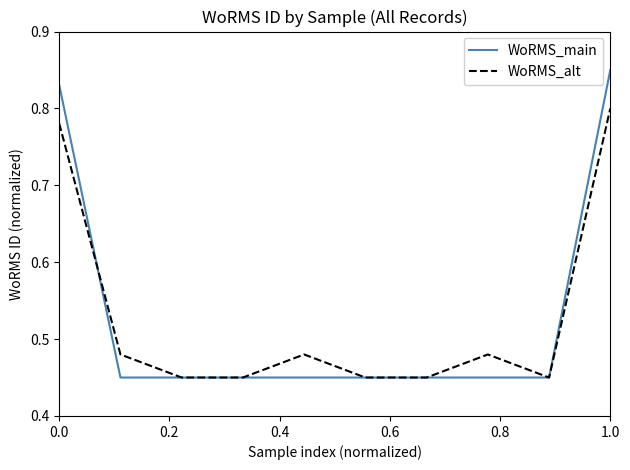

Rank the series by their maximum value, from highest to lowest.

WoRMS_main, WoRMS_alt